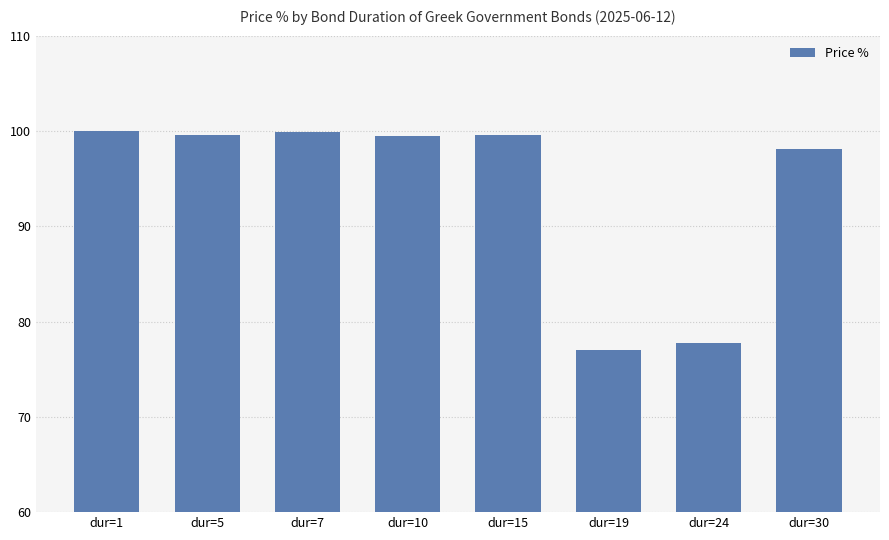

Are the bars grouped side by side (vs. stacked)?

No